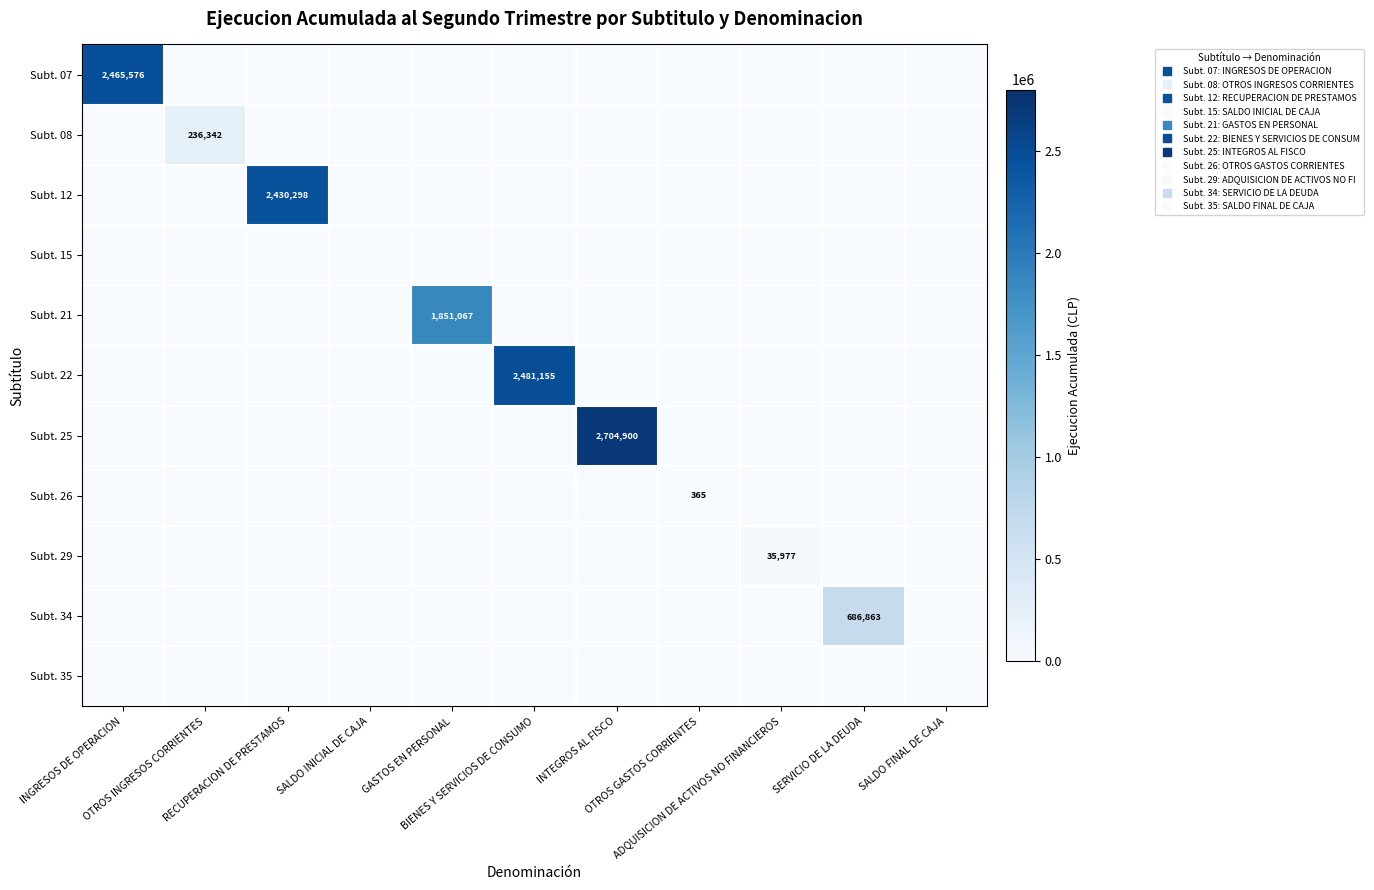

How many series are shown in this chart?

11